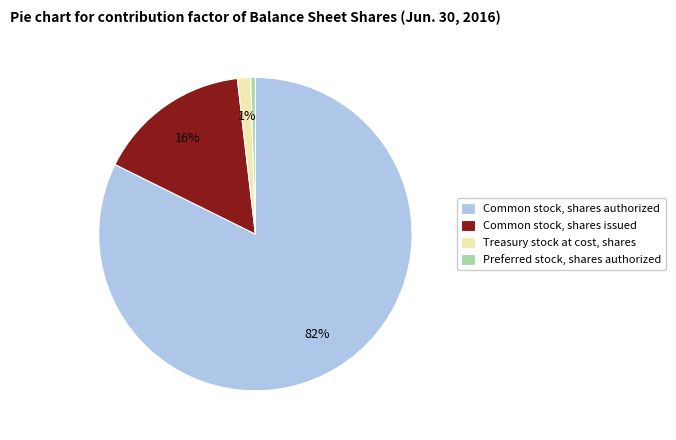

Combined, do Common stock, shares authorized and Treasury stock at cost, shares account for over 50%?

Yes